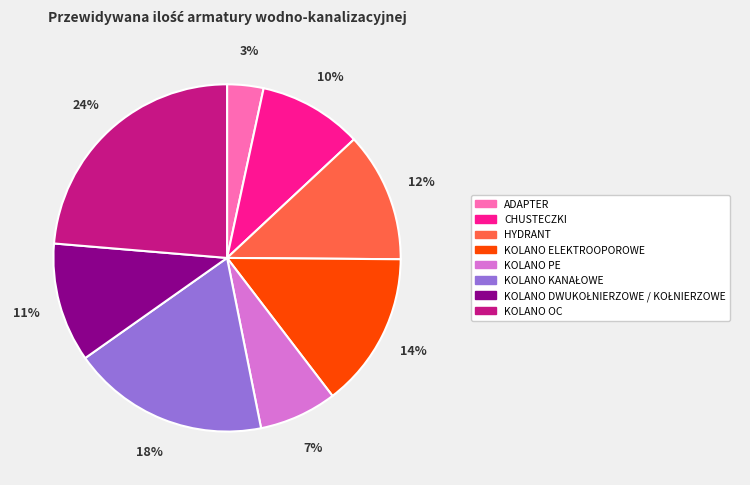

The KOLANO OC slice represents 24% of the pie. True or false?

True